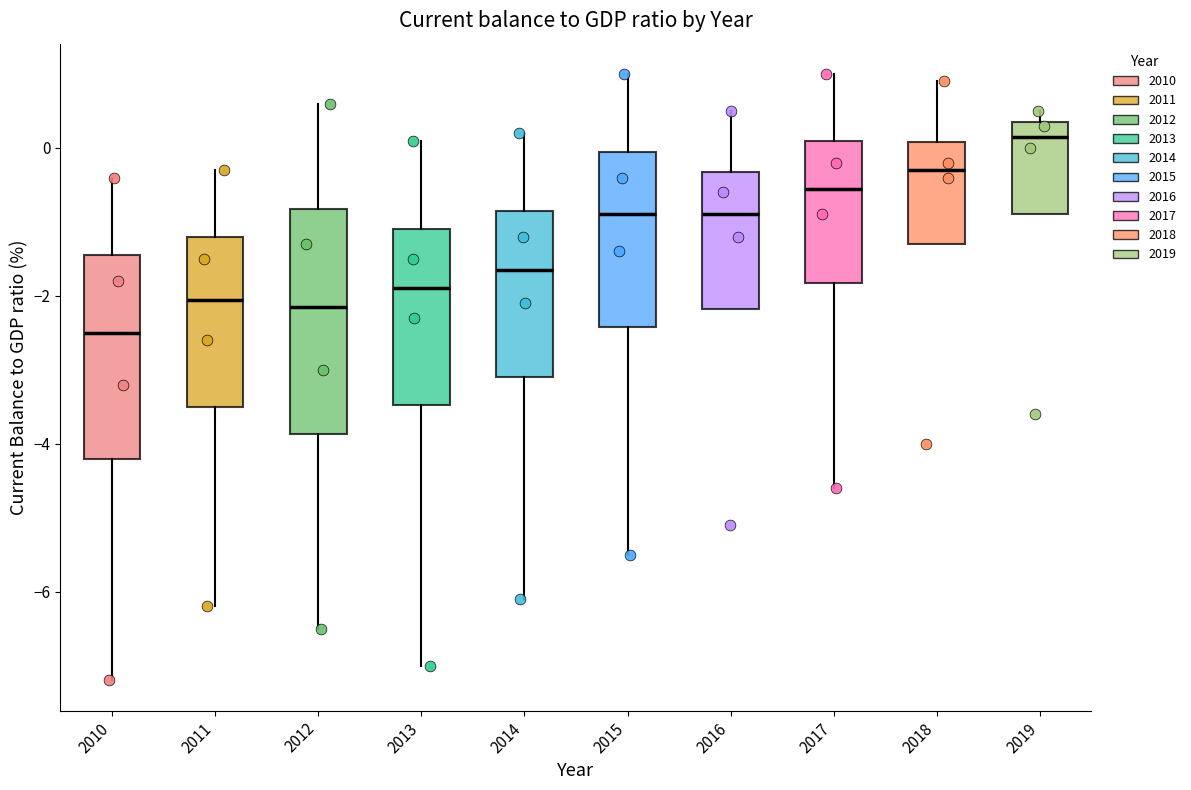

Reading left to right, transcribe this box plot: for each box, give where its median line is, the range the box spans, and where its two whiskers end, as read against the y-axis. The values are not printed on the chart, so give them approximately, as read against the axis.

2010: median -2.4, box -4.2 to -1.4, whiskers -7.2 to -0.4
2011: median -2.0, box -3.4 to -1.2, whiskers -6.2 to -0.2
2012: median -2.2, box -3.8 to -0.8, whiskers -6.4 to 0.6
2013: median -1.8, box -3.4 to -1.0, whiskers -7.0 to 0.2
2014: median -1.6, box -3.0 to -0.8, whiskers -6.0 to 0.2
2015: median -0.8, box -2.4 to 0.0, whiskers -5.4 to 1.0
2016: median -0.8, box -2.2 to -0.4, whiskers -2.2 to 0.6
2017: median -0.6, box -1.8 to 0.2, whiskers -4.6 to 1.0
2018: median -0.2, box -1.2 to 0.0, whiskers -1.2 to 1.0
2019: median 0.2, box -0.8 to 0.4, whiskers -0.8 to 0.6